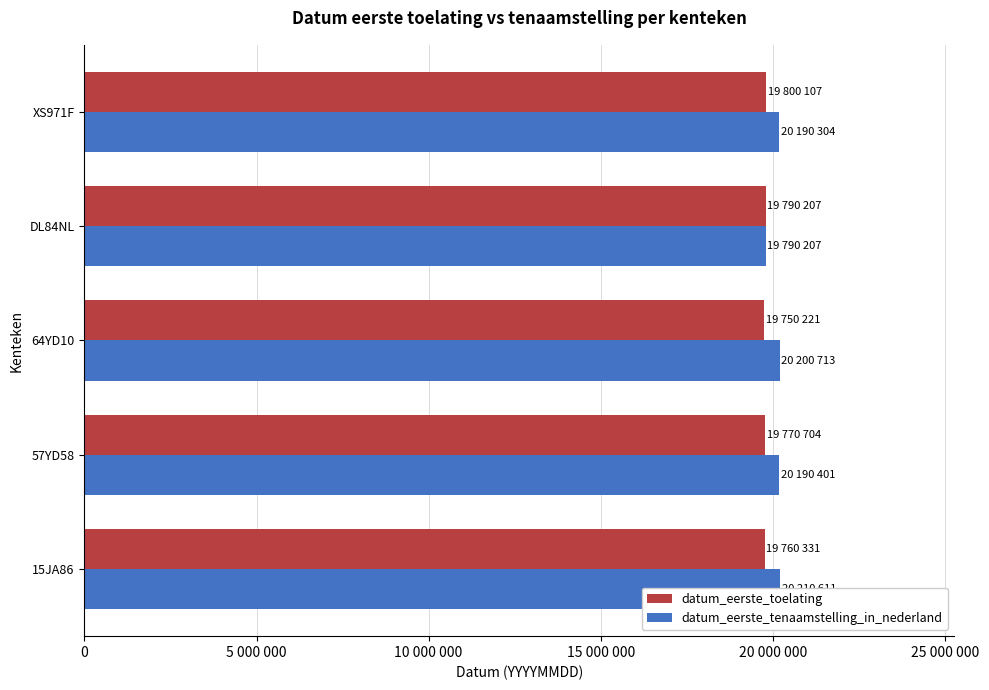

What is the difference between the second highest and second lowest values in the datum_eerste_tenaamstelling_in_nederland series?

10409